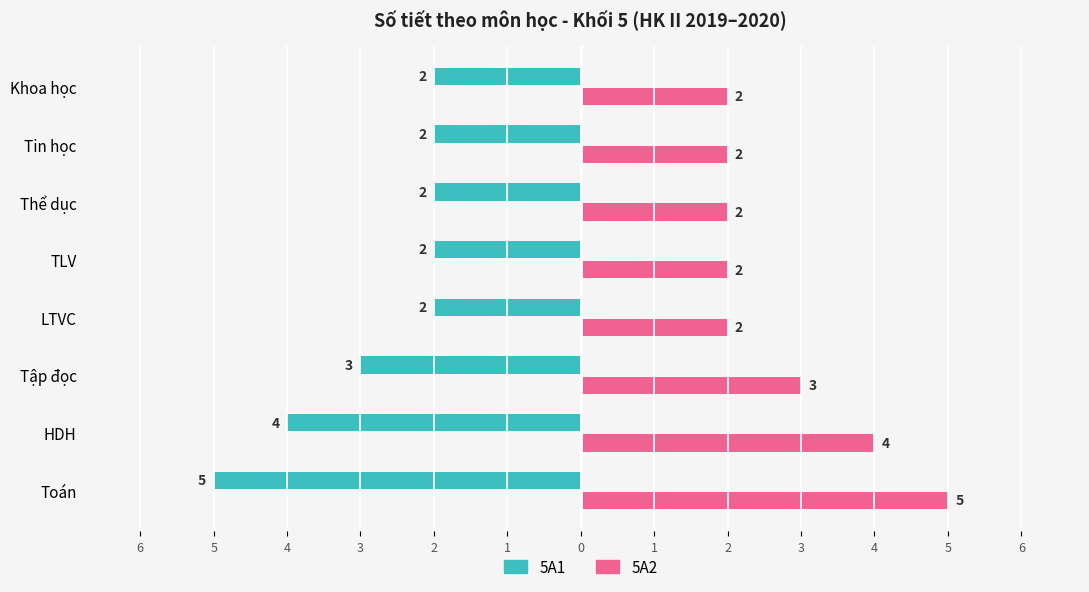

What are all the series names shown in the legend?

5A1, 5A2